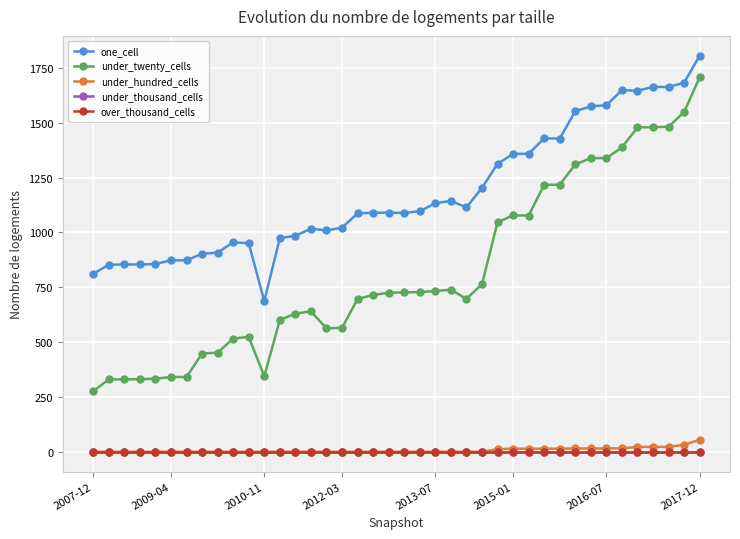

True or false: under_twenty_cells and one_cell intersect in this chart.

False